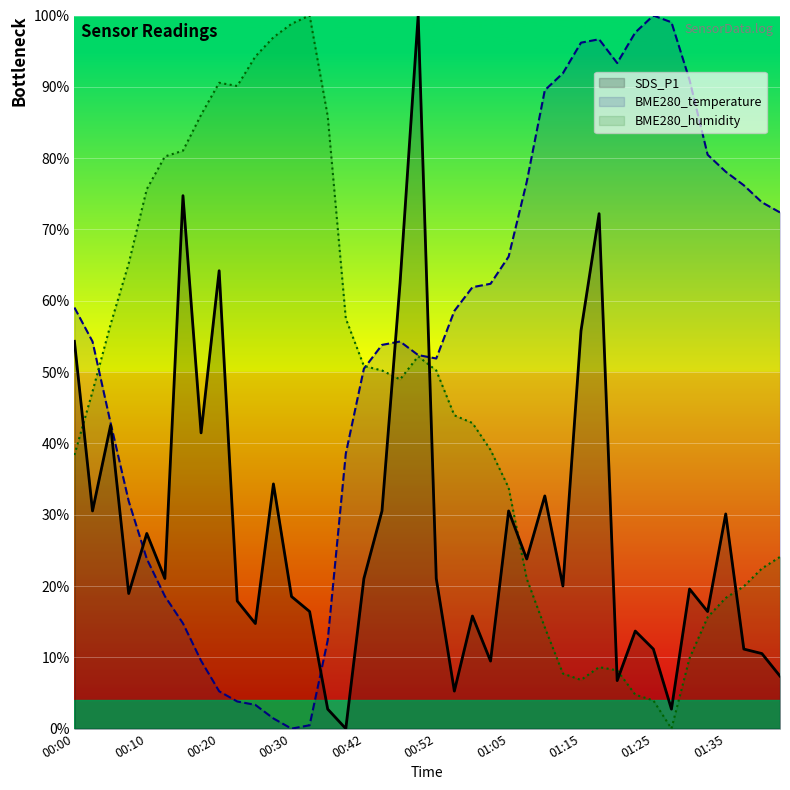

What is the label of the 17th point from the right?

01:03